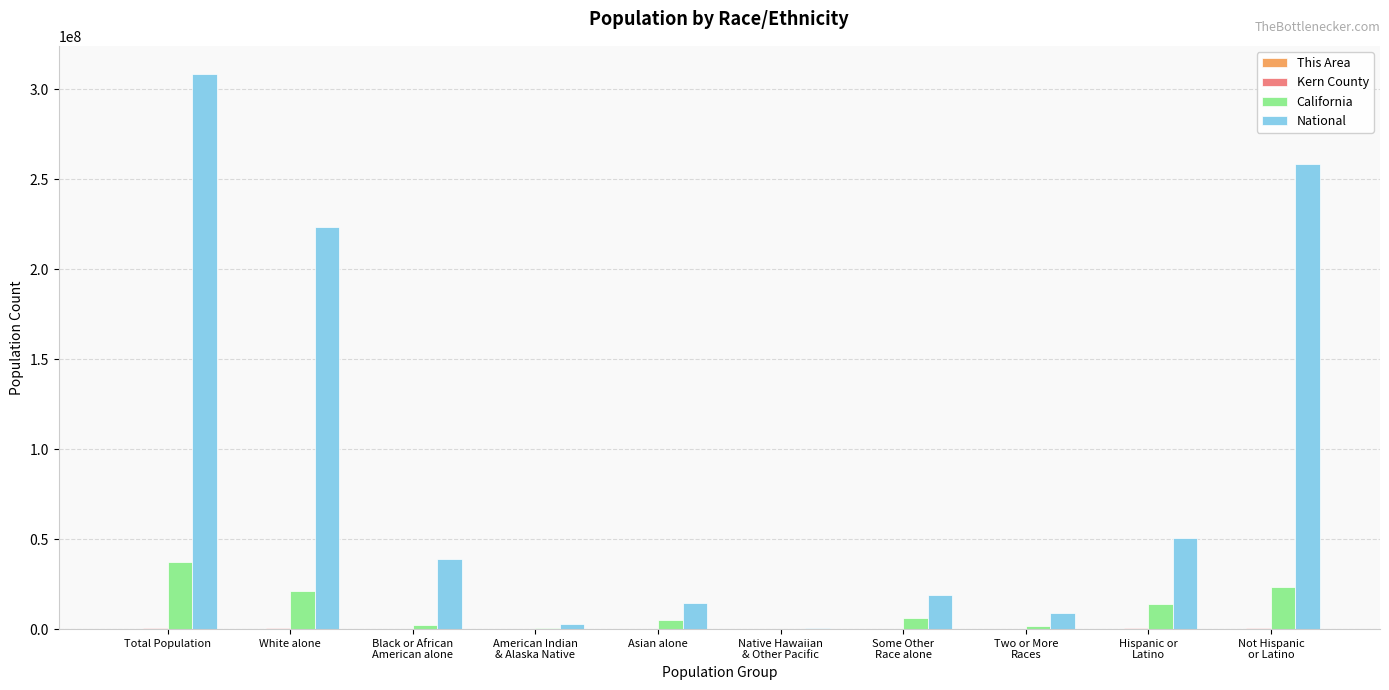

True or false: National has a value of 19107368 at Some Other
Race alone.

True